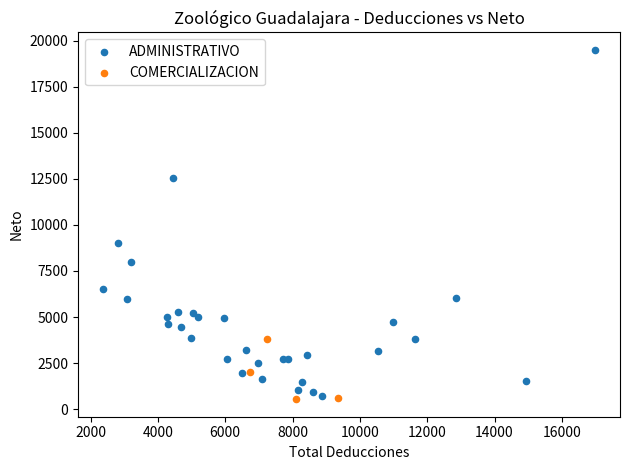

Which series reaches the maximum Y coordinate?

ADMINISTRATIVO